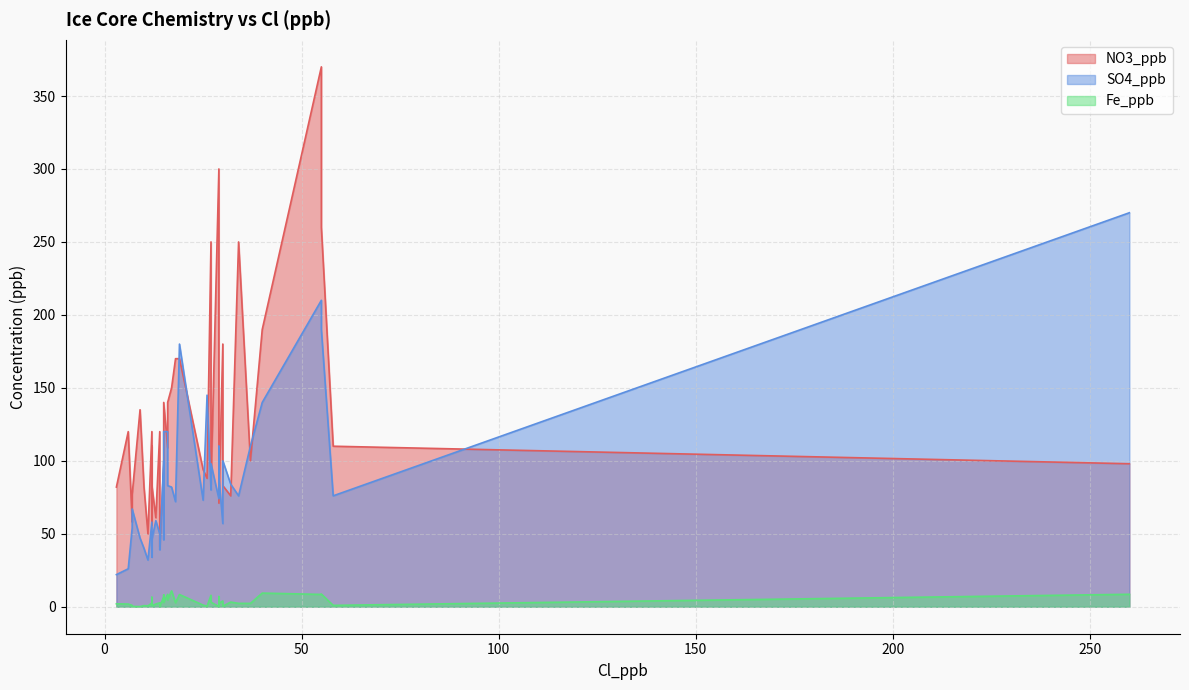

True or false: SO4_ppb and Fe_ppb intersect in this chart.

False